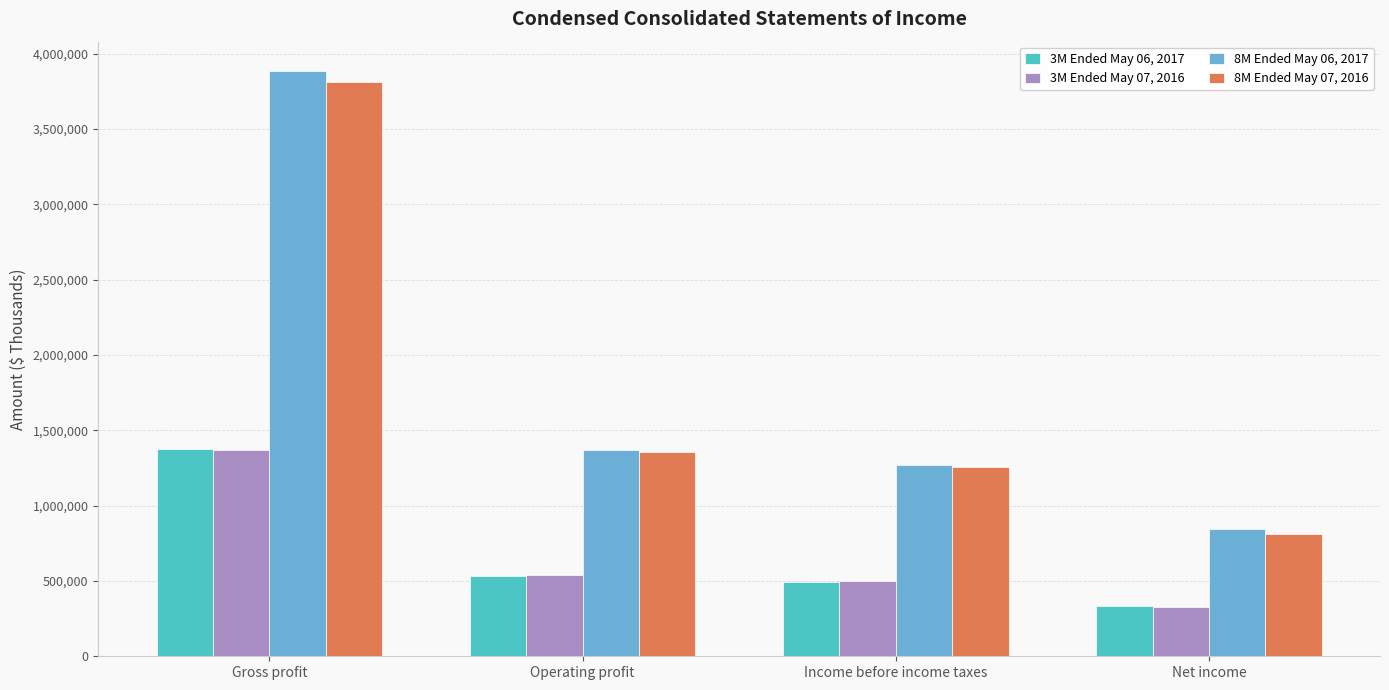

What is the difference between the maximum and minimum values in the 3M Ended May 07, 2016 series?

1042943